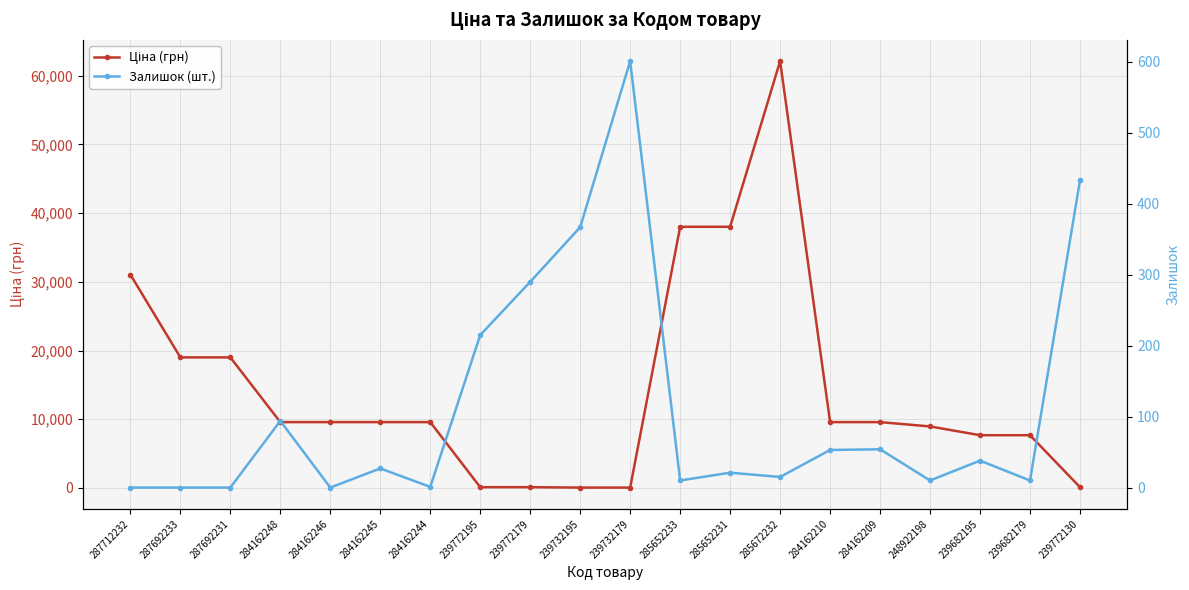

What is the label of the 17th point from the right?

284162248